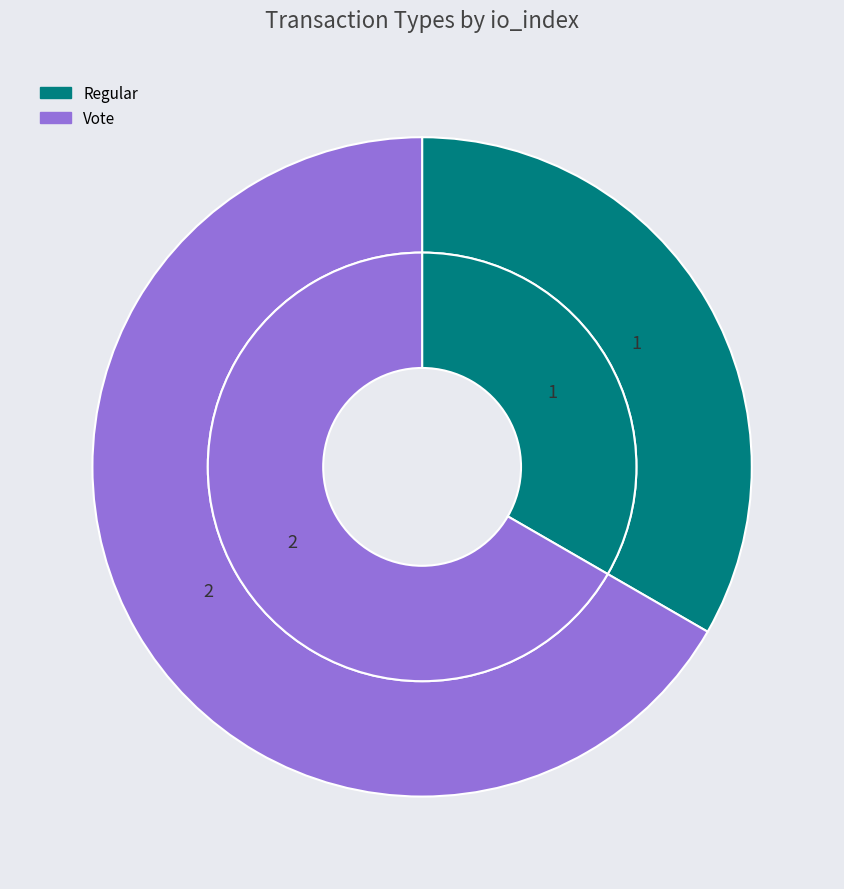

Which category has the biggest portion of the pie?

Vote